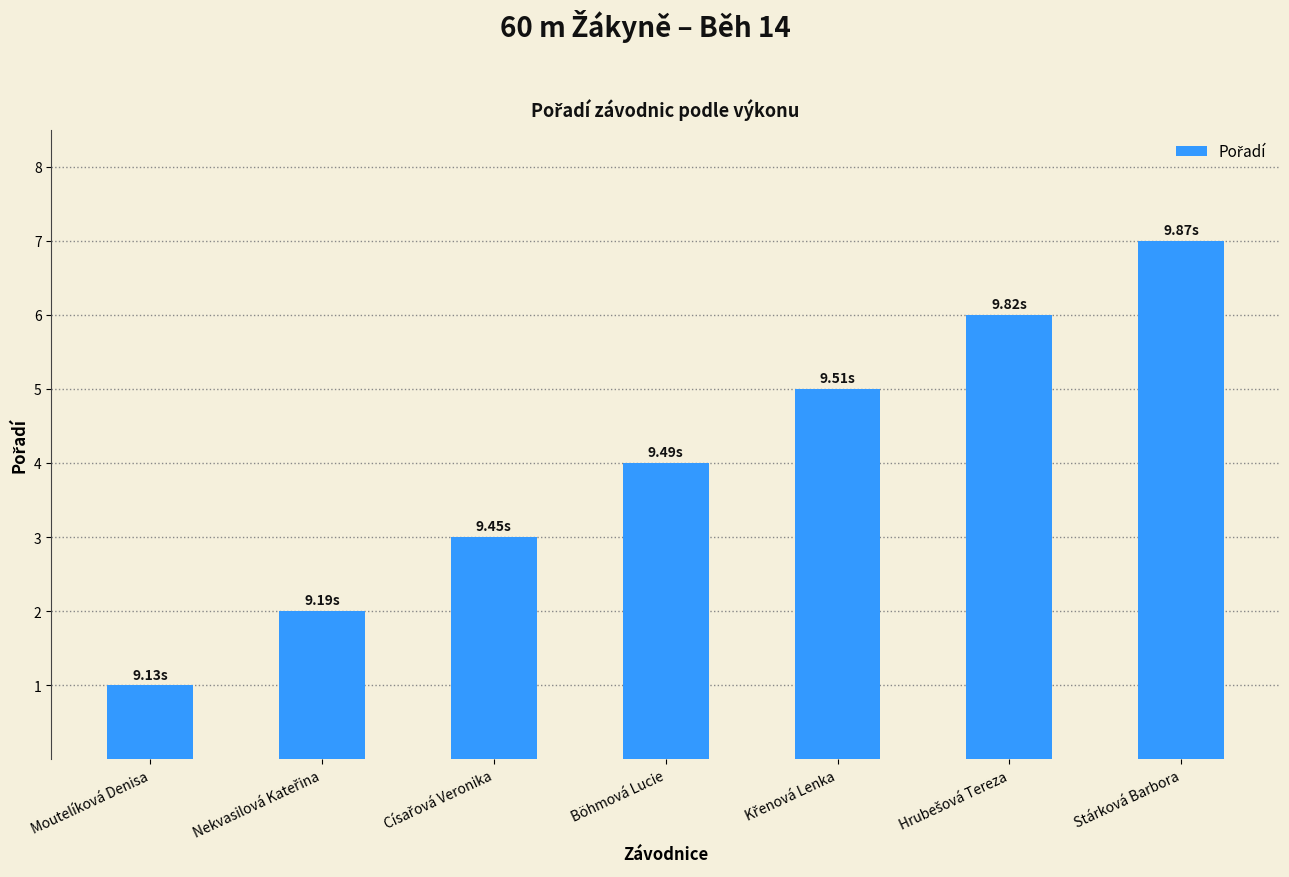

What is the ratio of the value at Böhmová Lucie to the value at Stárková Barbora?

0.6